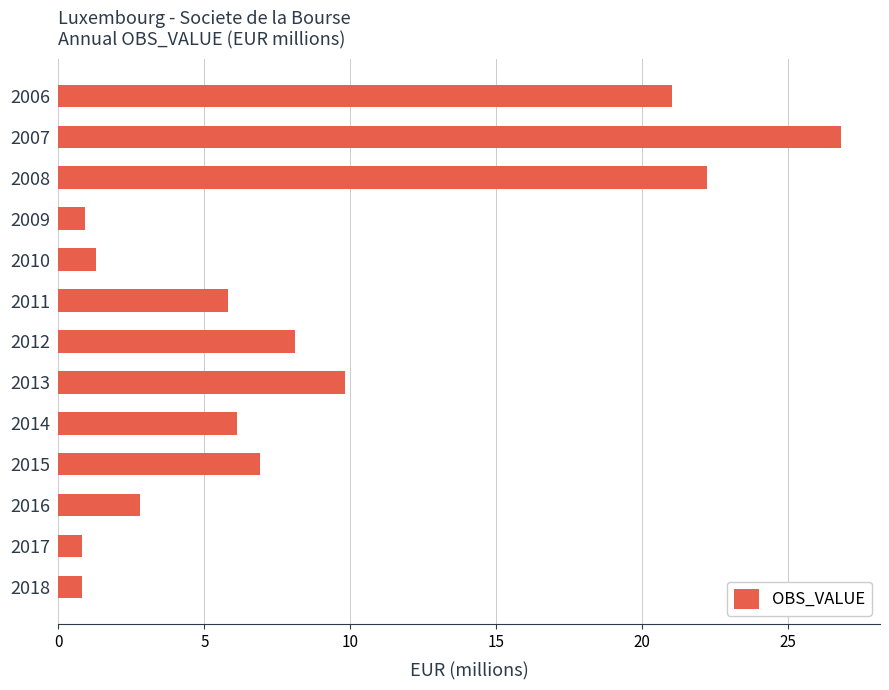

What is the value of the 9th bar from the top?

6.1